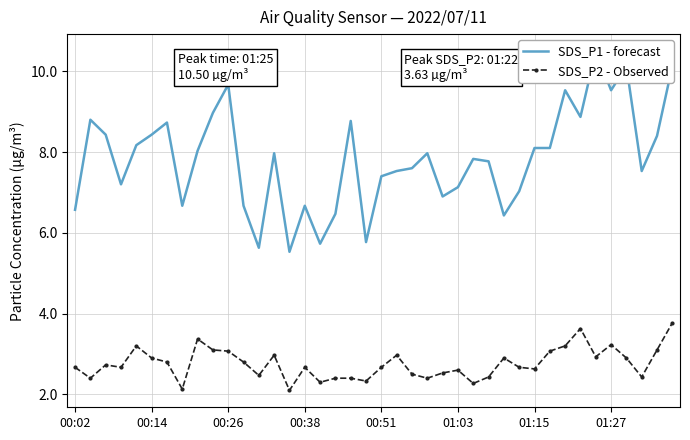

True or false: SDS_P1 - forecast and SDS_P2 - Observed intersect in this chart.

False